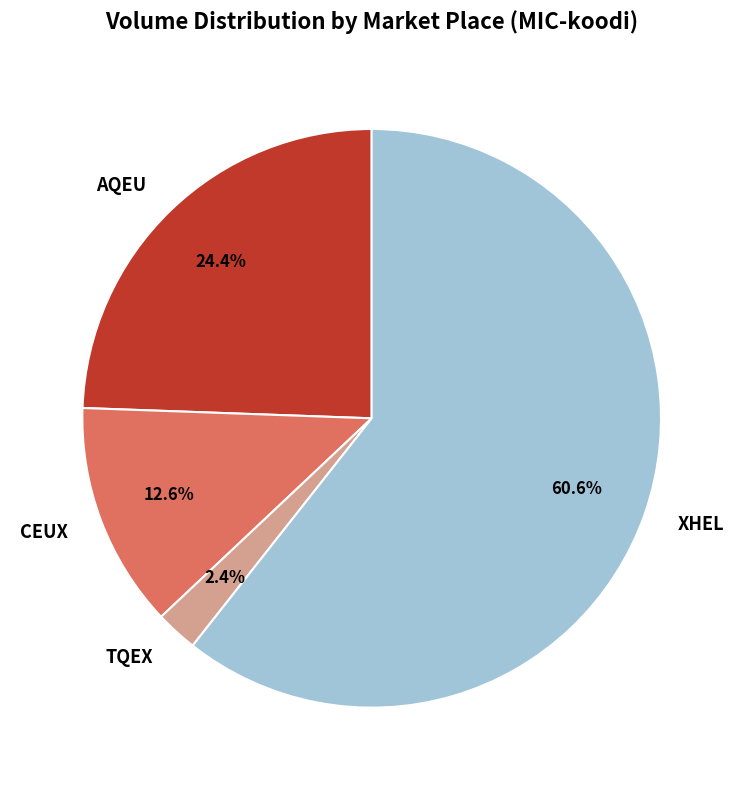

What percentage is the AQEU slice, to the nearest percent?

24%